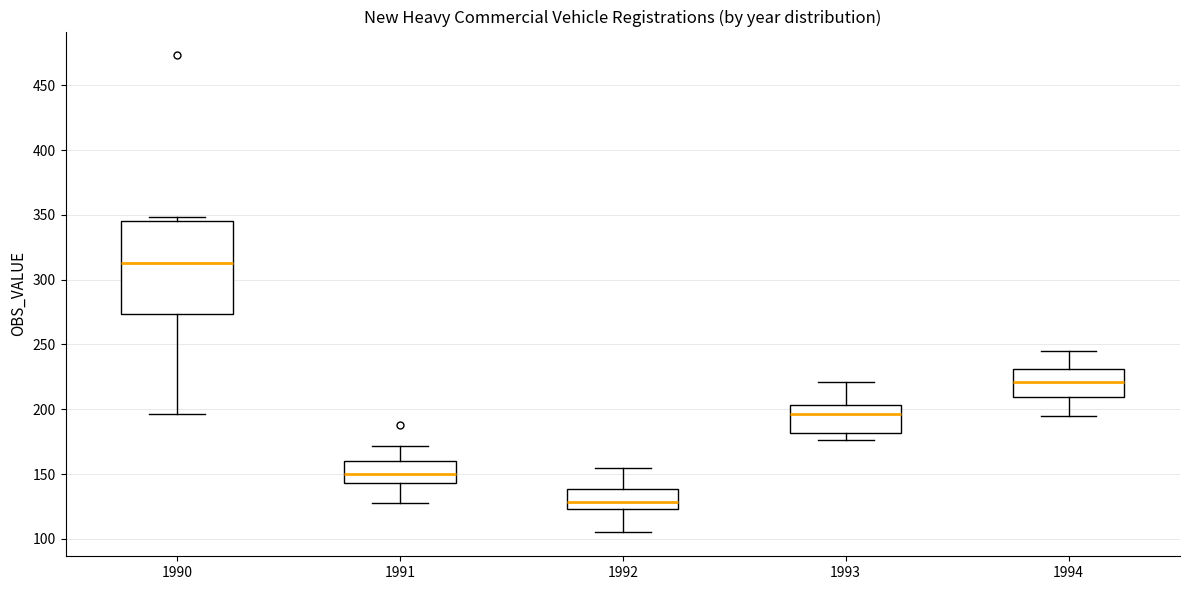

Comparing the boxes themselves (not the whiskers), which one is the tallest?

1990